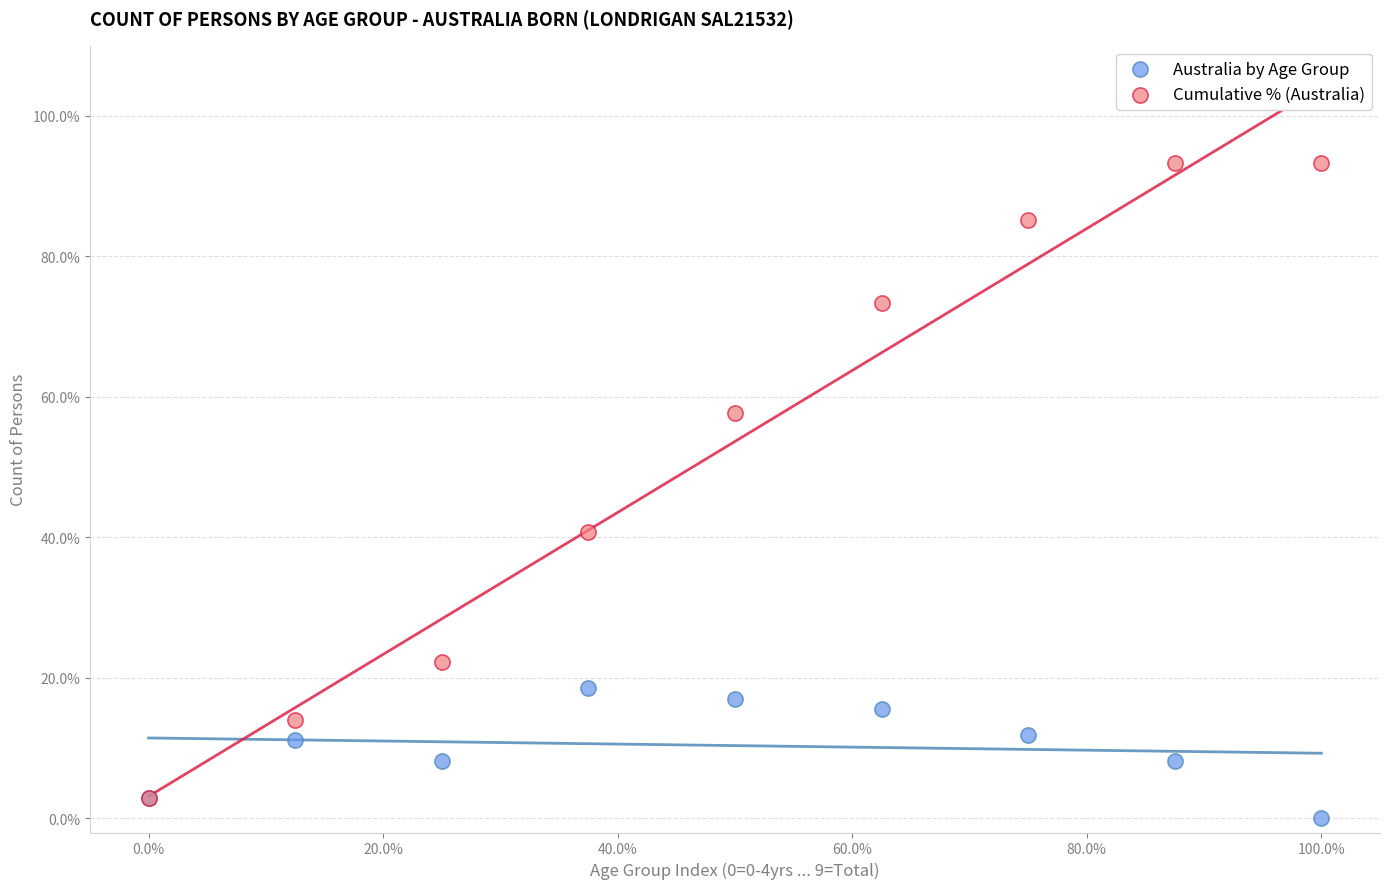

Which series contains the highest Y value?

Cumulative % (Australia)